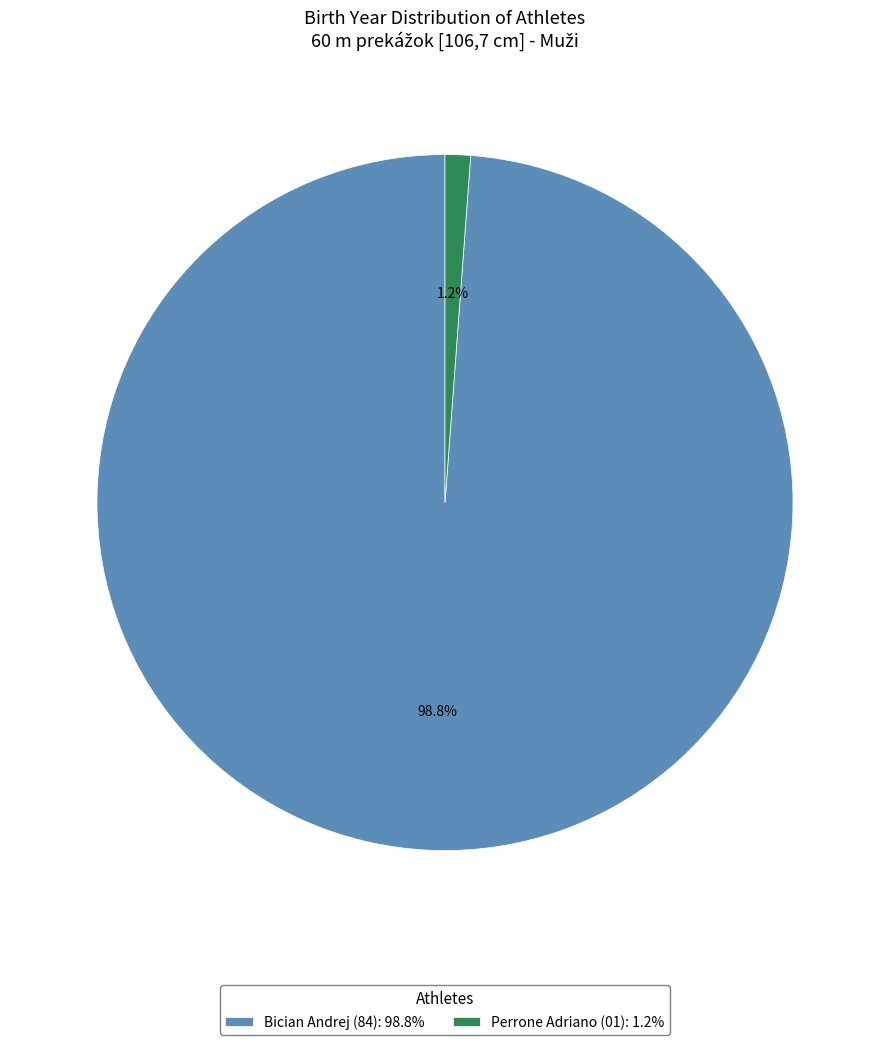

What percentage is NOT represented by Perrone Adriano (01)?

98.8%